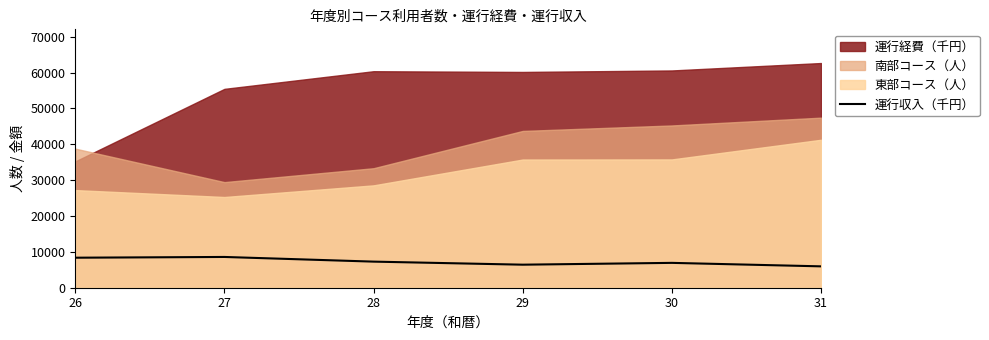

What is the difference between the maximum and second lowest values?

2154